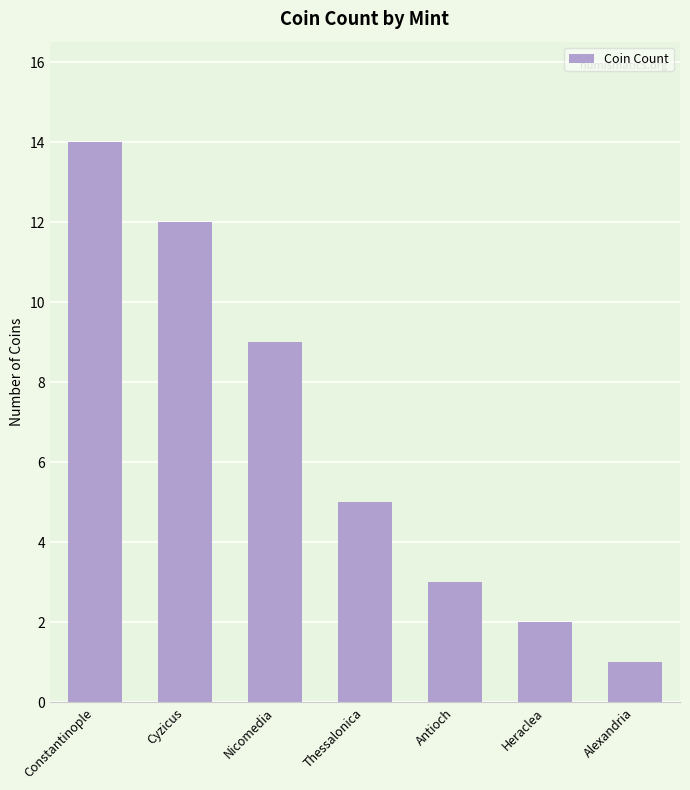

At which label does the data first exceed 5?

Constantinople